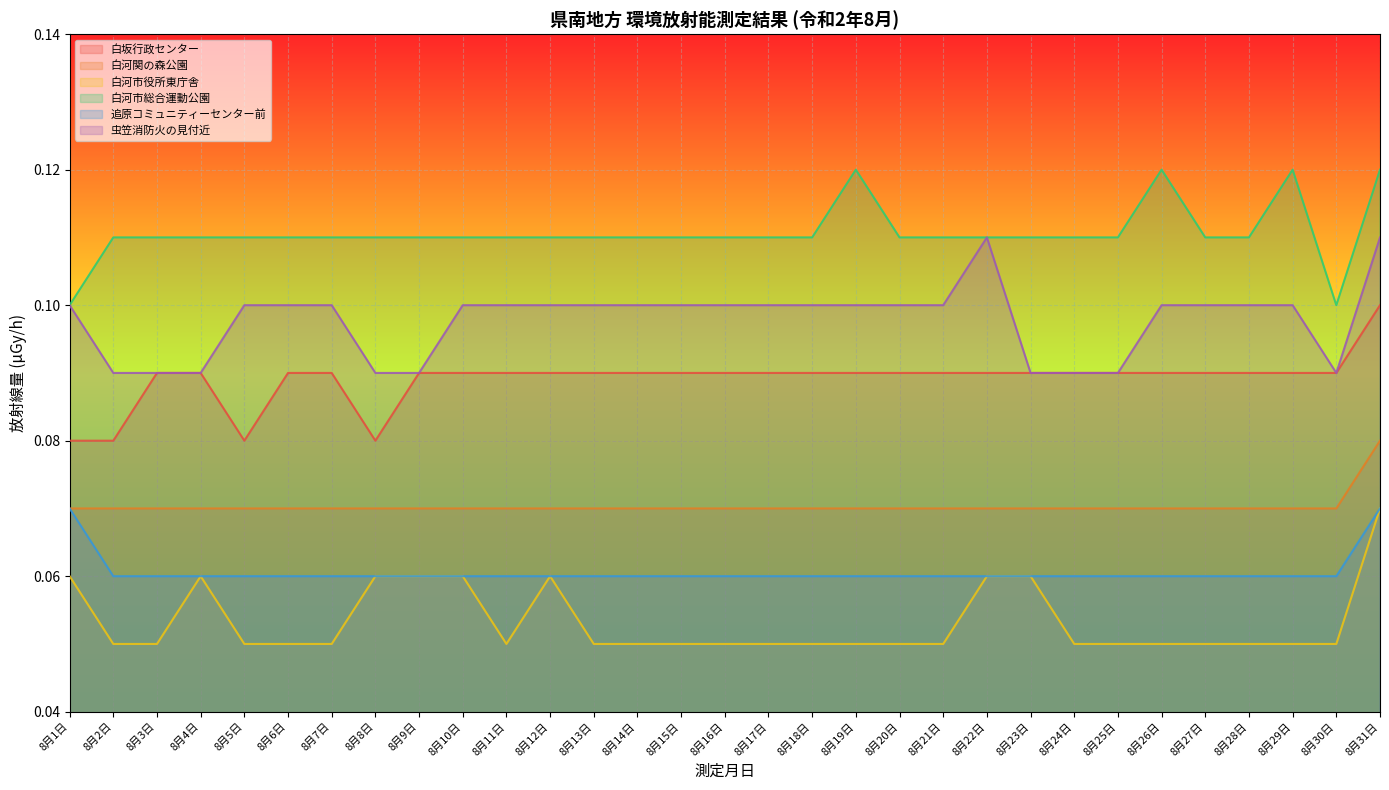

Between 8月28日 and 8月19日, which is larger?

8月28日